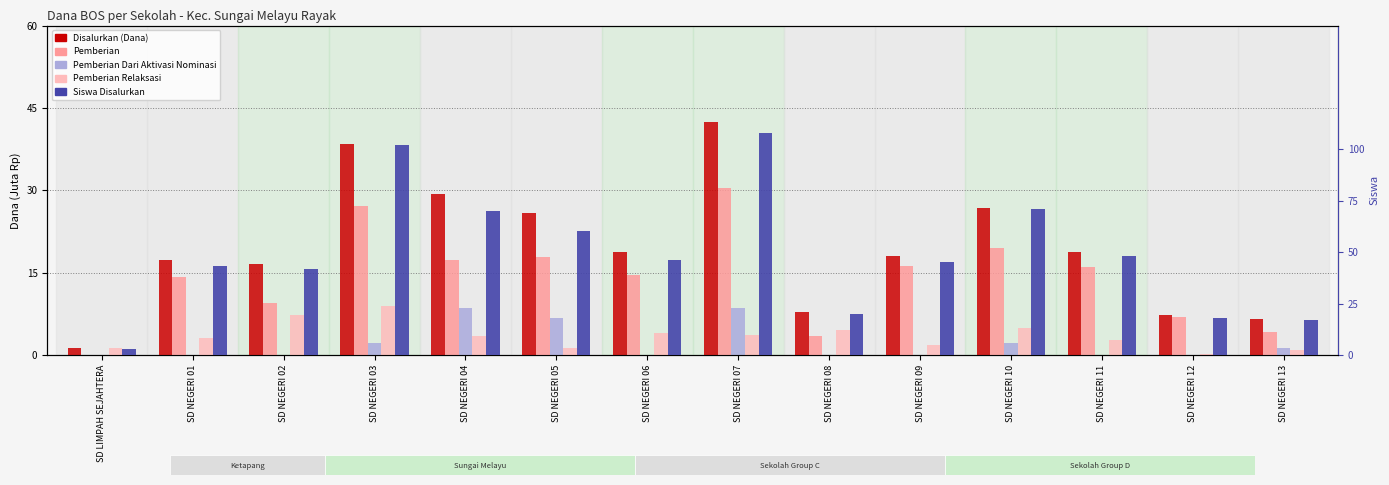

What is the highest value of the Pemberian Relaksasi series?

9.0